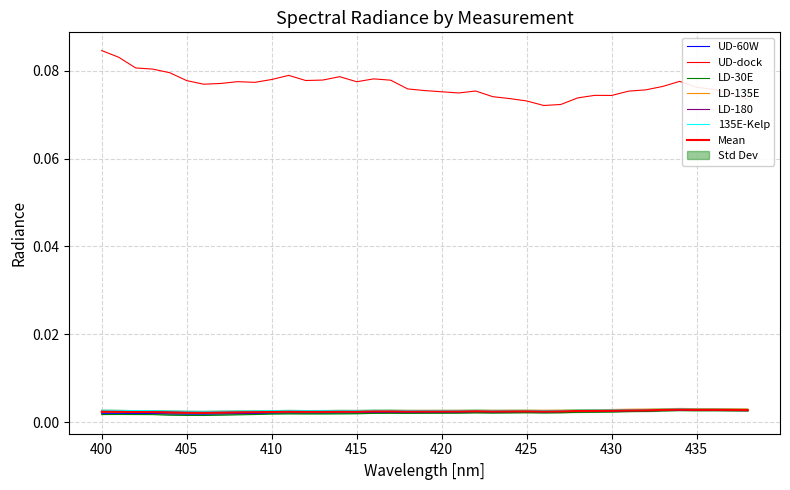

Is it true that LD-135E equals 0.0 at 24?

False